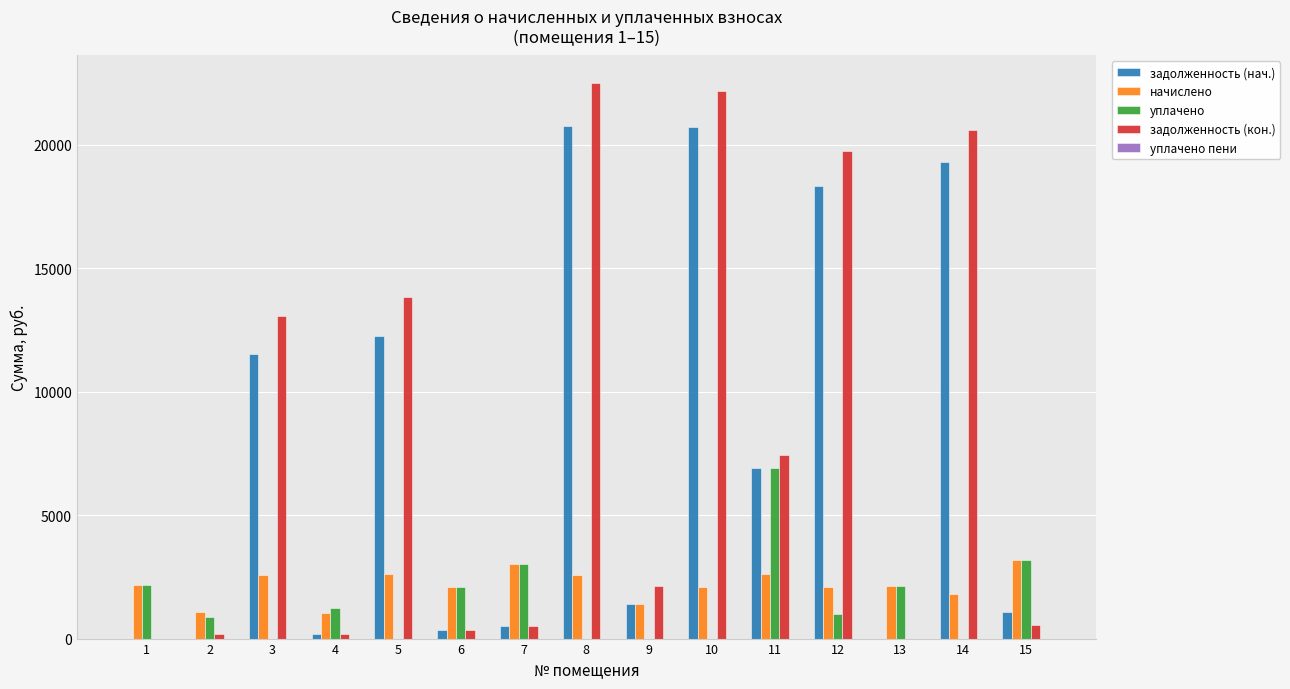

The value of уплачено at 6 is 1235.0. True or false?

False